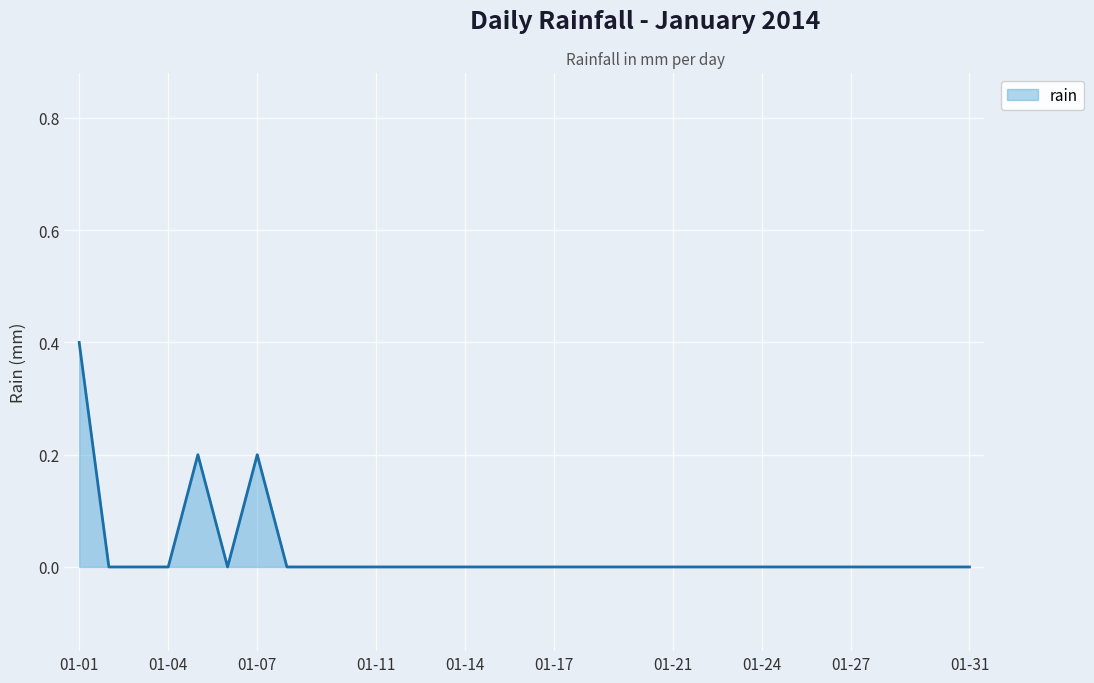

What is the difference between the maximum and minimum values?

0.4